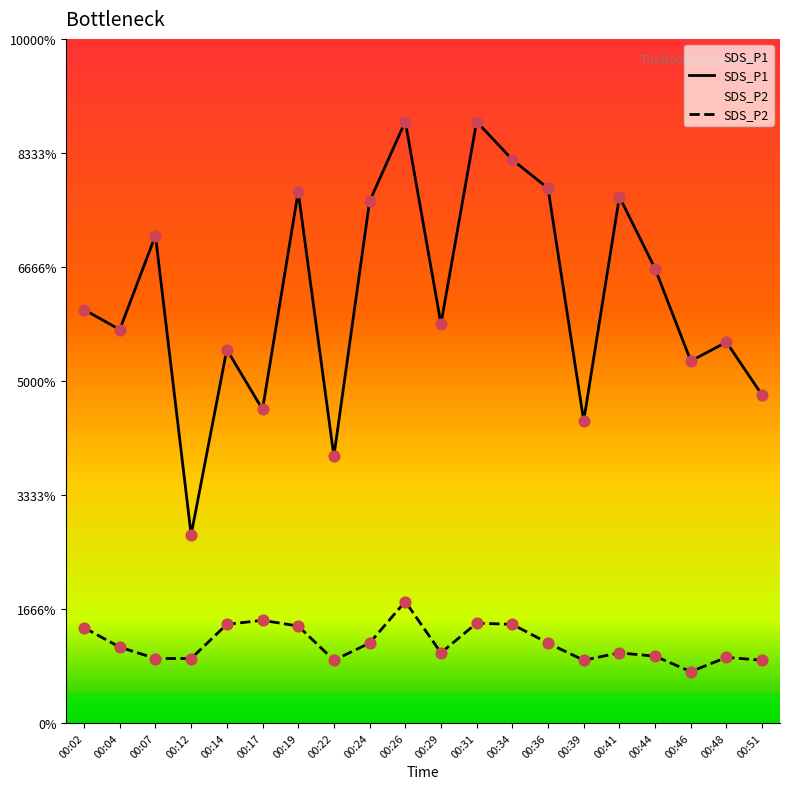

Which series has the largest total across all categories?

SDS_P1